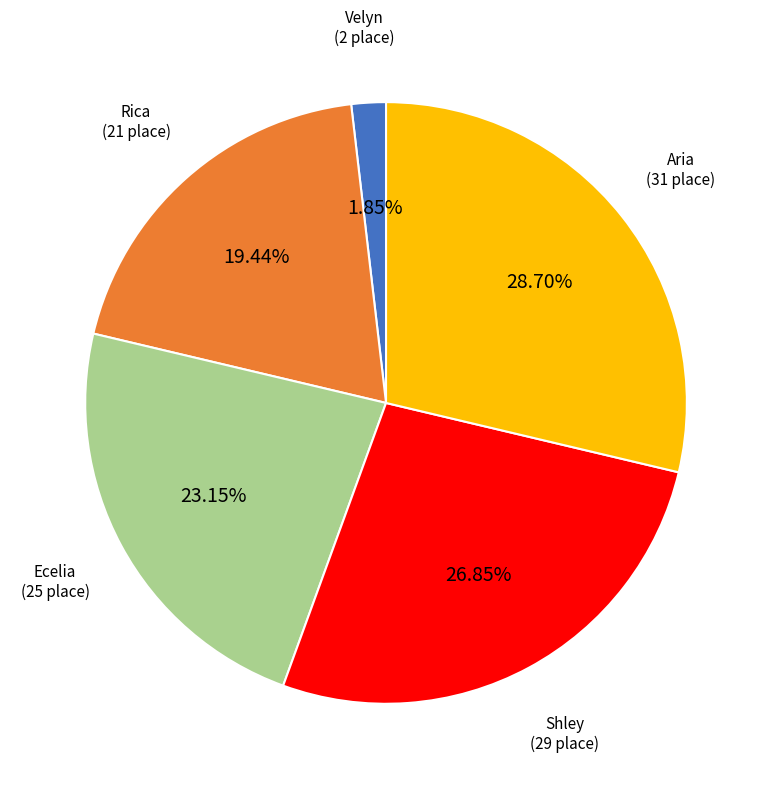

What percentage is the Rica slice, to the nearest percent?

19%